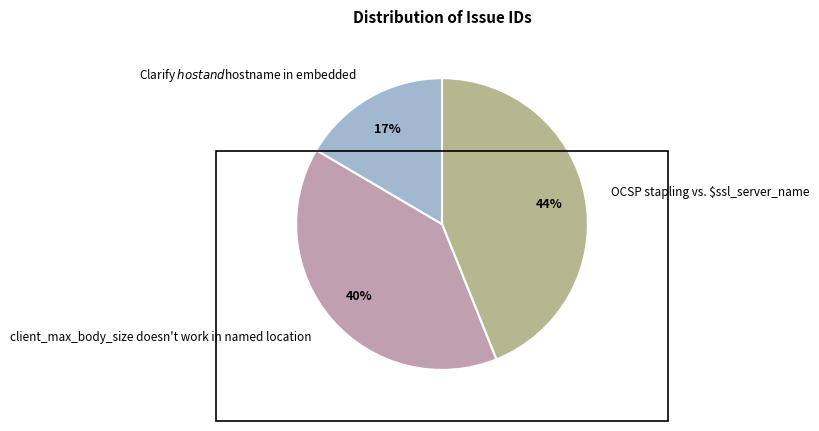

Rank the categories by value from highest to lowest.

OCSP stapling vs. $ssl_server_name, client_max_body_size doesn't work in named location, Clarify $host and $hostname in embedded